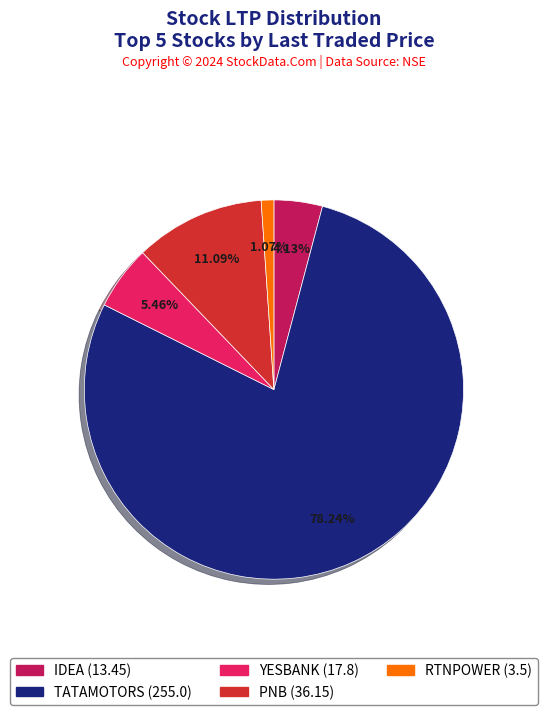

What is the total percentage of RTNPOWER and IDEA?

5.2%